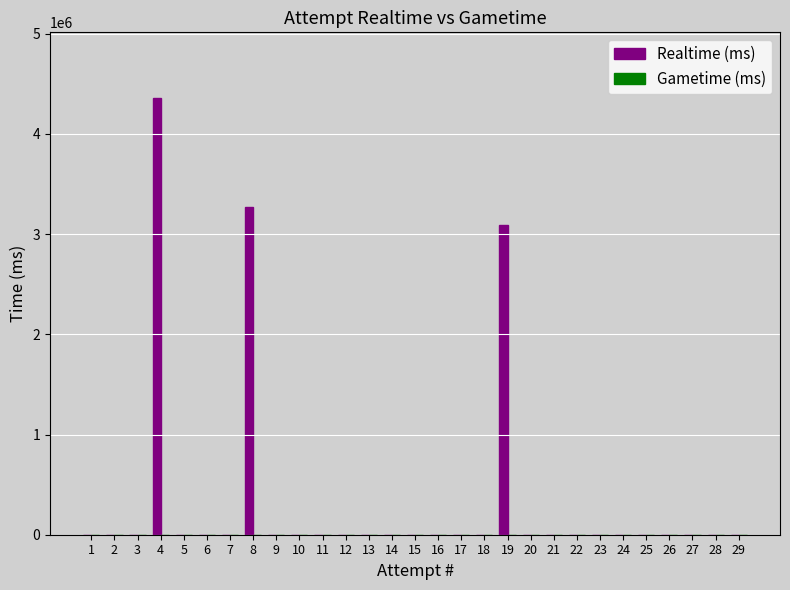

The value at 7 is -1332604. True or false?

False